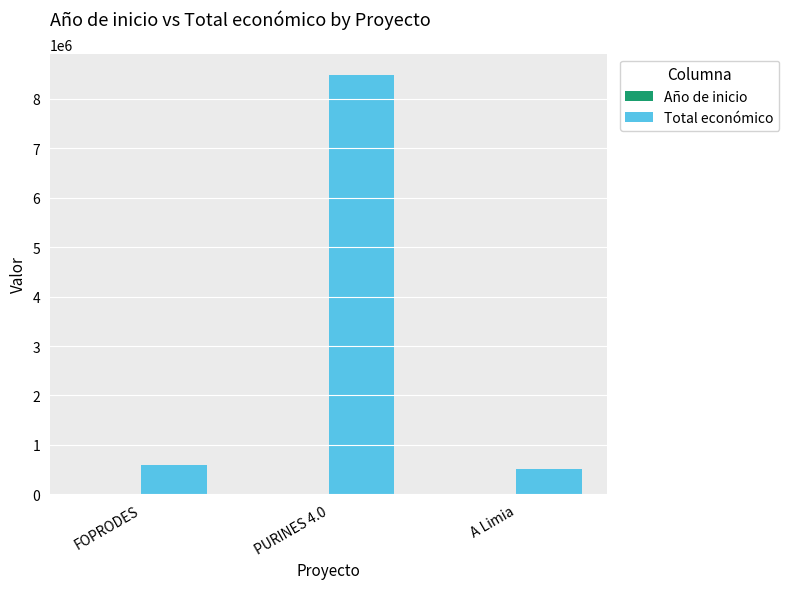

What is the greatest value displayed?

8484999